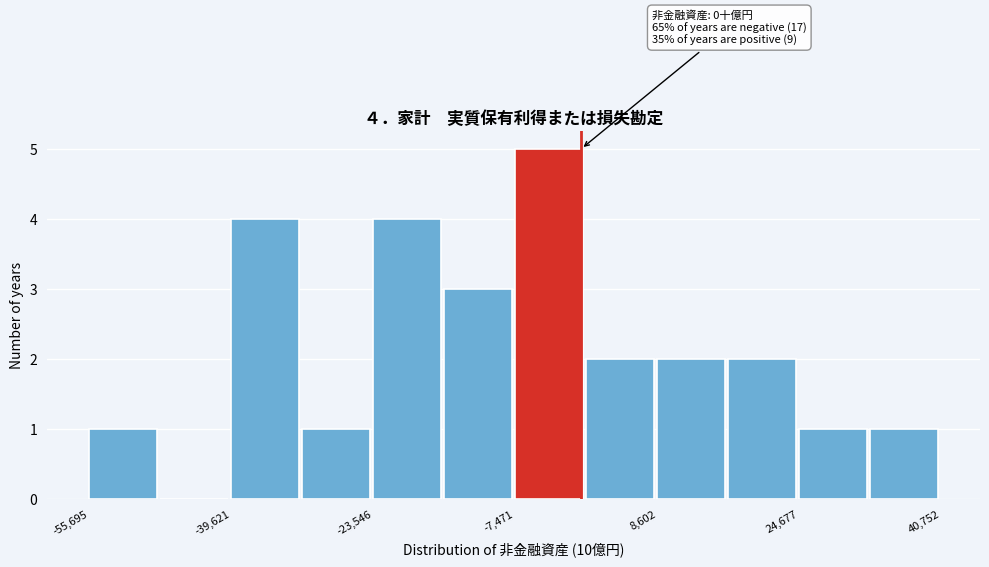

Which range on the x-axis has the tallest bar?

-8000 to 0